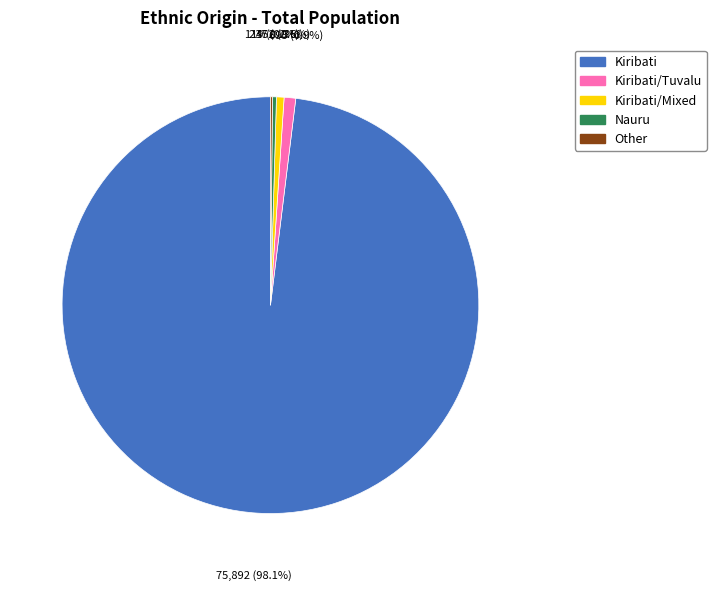

To the nearest percent, what is the difference between the largest and smallest slice percentages?

98%